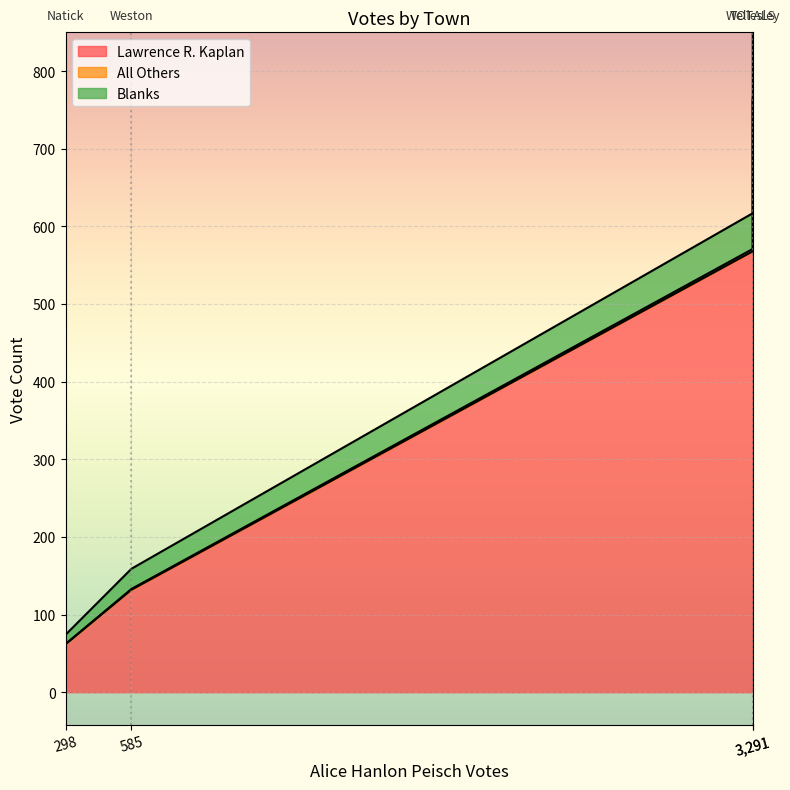

Which category has the highest value in the Blanks series?

TOTALS